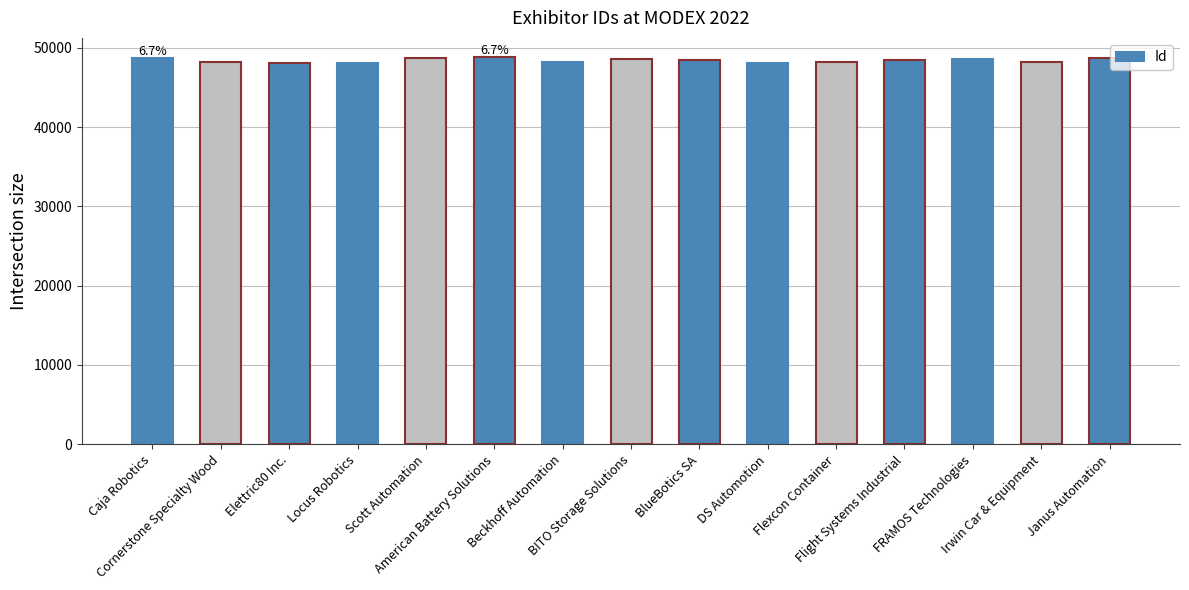

What is the label of the 4th bar from the right?

Flight Systems Industrial